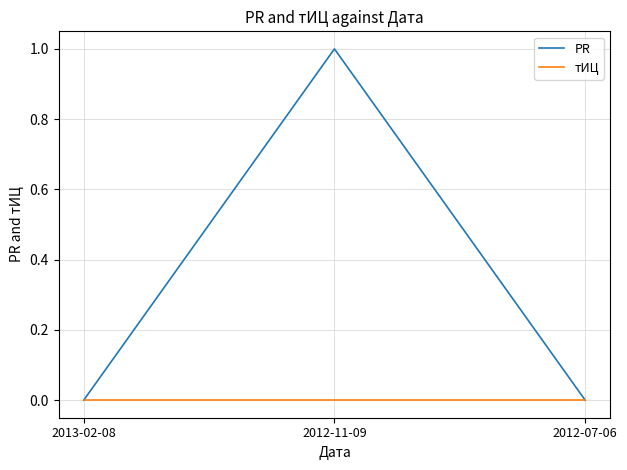

At which category is the sum across all series the highest?

2012-11-09